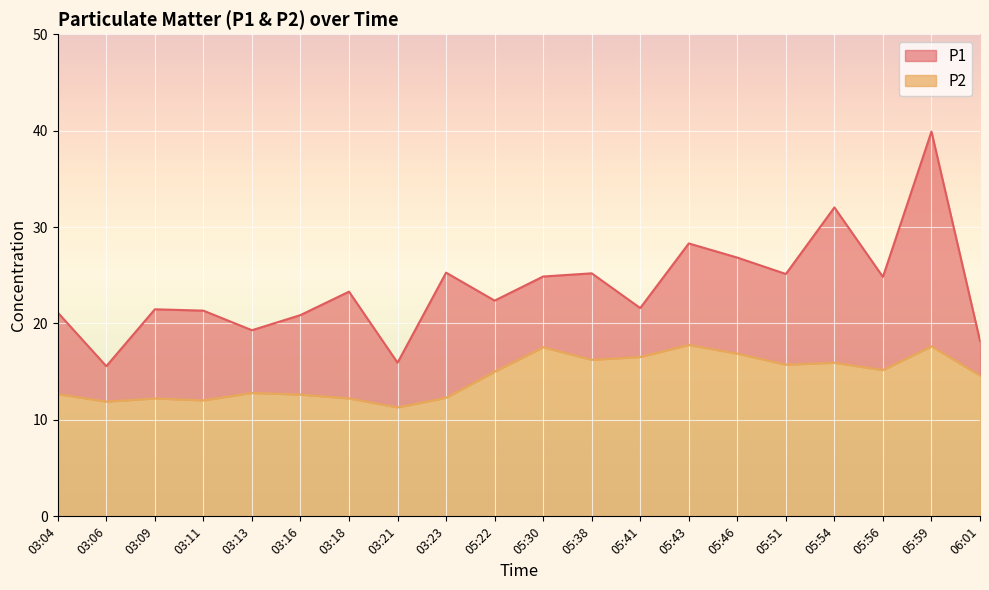

What is the greatest value displayed?

39.9